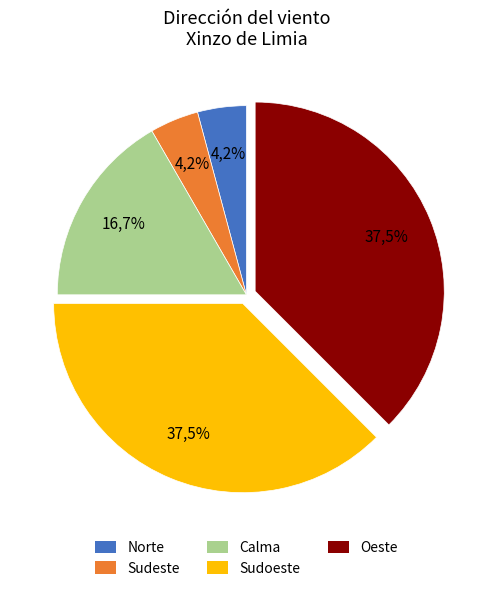

Does any single category account for the majority?

No